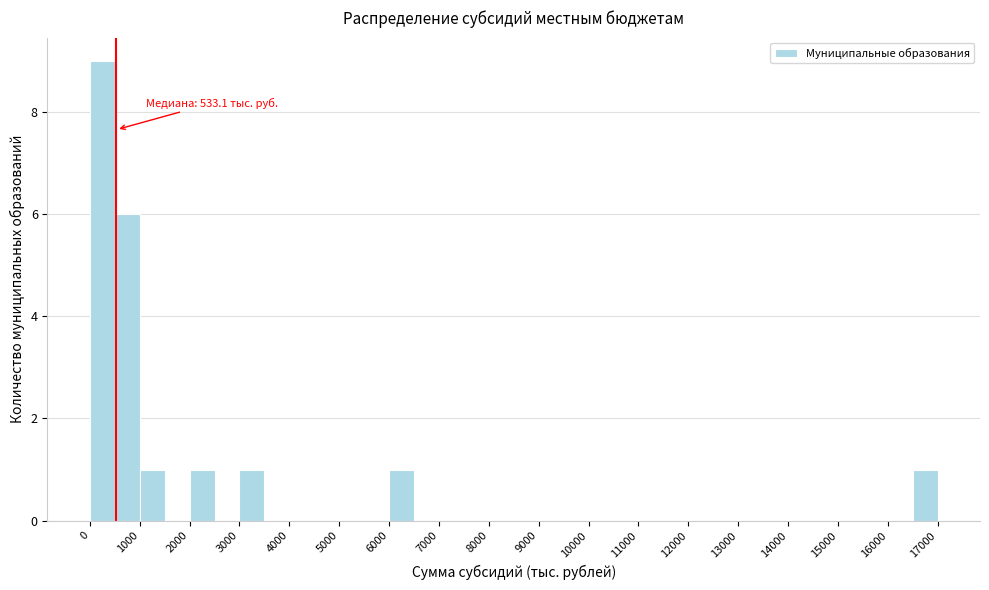

Which range on the x-axis has the tallest bar?

0 to 500